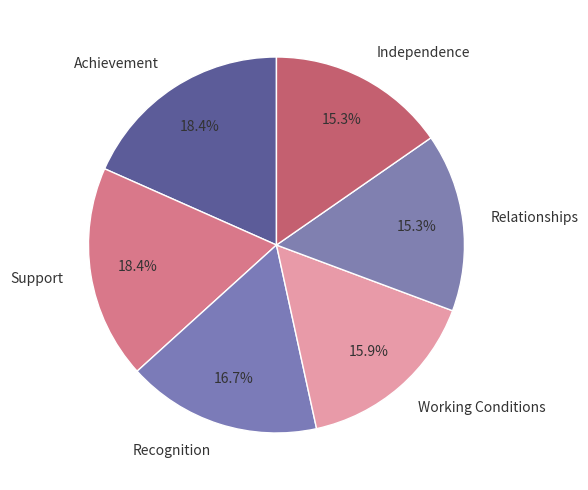

To the nearest percent, what is the difference between the largest and smallest slice percentages?

3%